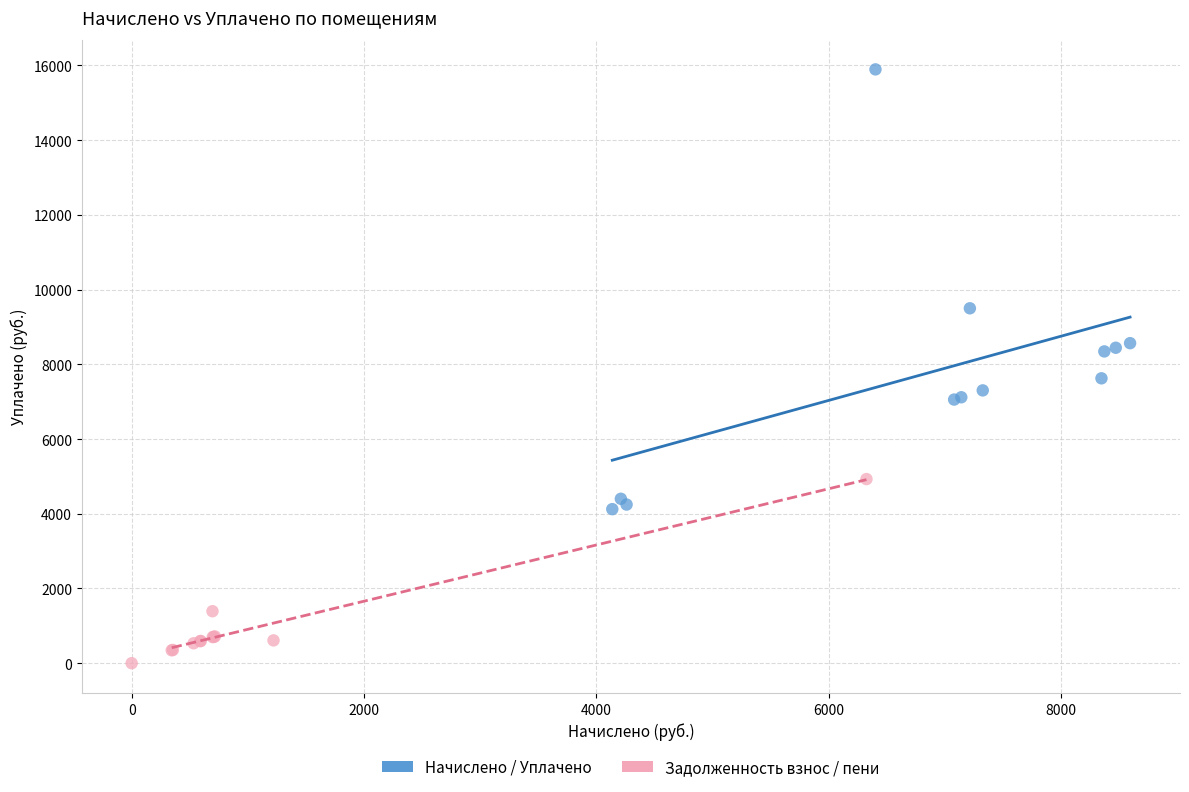

Which series has the largest Y range (max minus min)?

Начислено / Уплачено